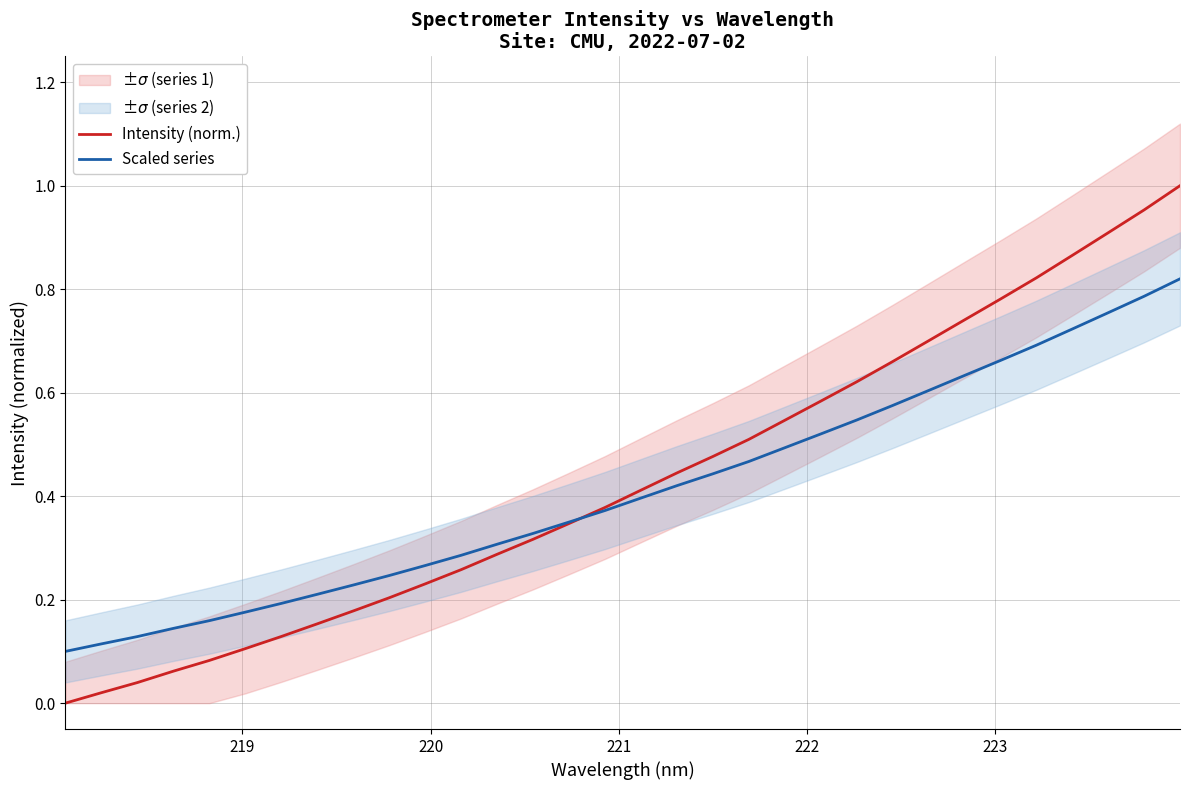

How many times do Intensity (norm.) and Scaled series cross each other?

1